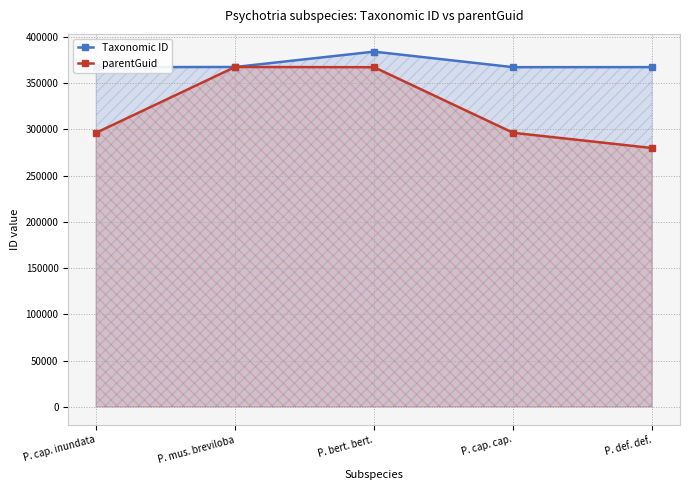

True or false: parentGuid has a value of 389128 at P. cap. inundata.

False